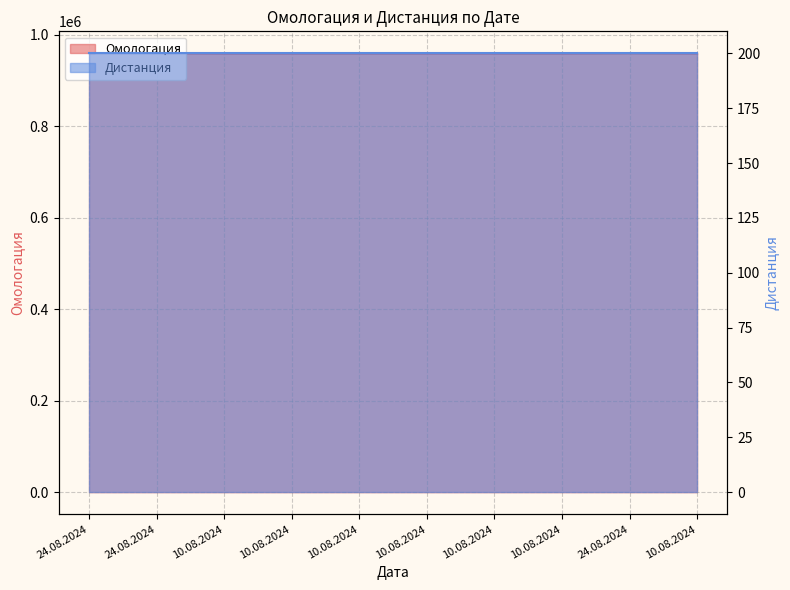

Rank the categories by value from highest to lowest.

24.08.2024, 24.08.2024, 24.08.2024, 10.08.2024, 10.08.2024, 10.08.2024, 10.08.2024, 10.08.2024, 10.08.2024, 10.08.2024